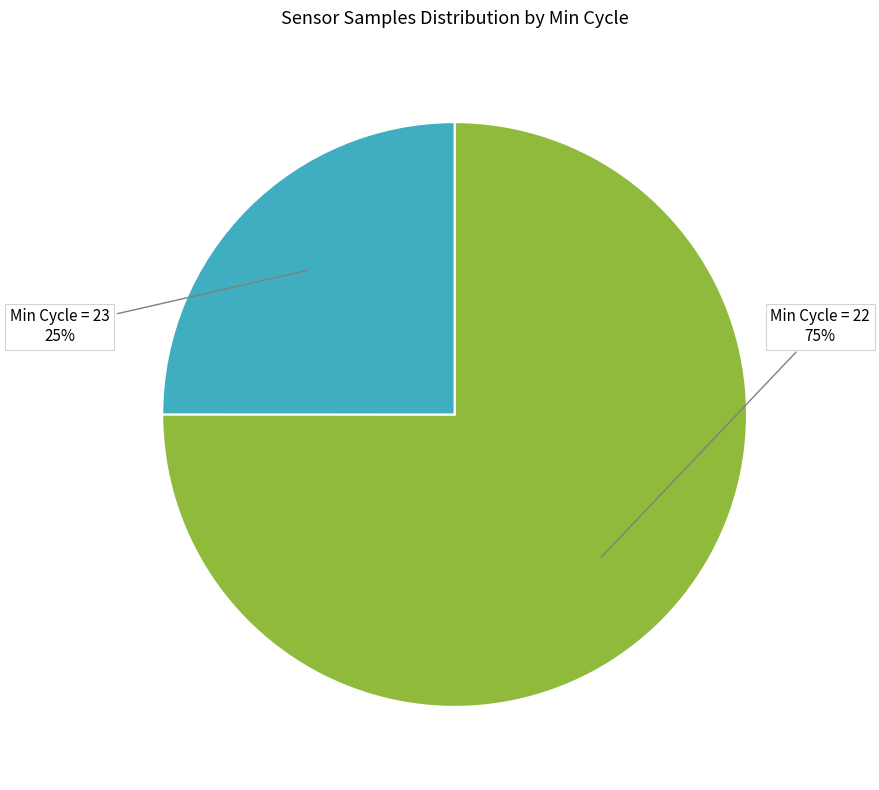

Is Min Cycle = 22 the majority of the pie?

Yes